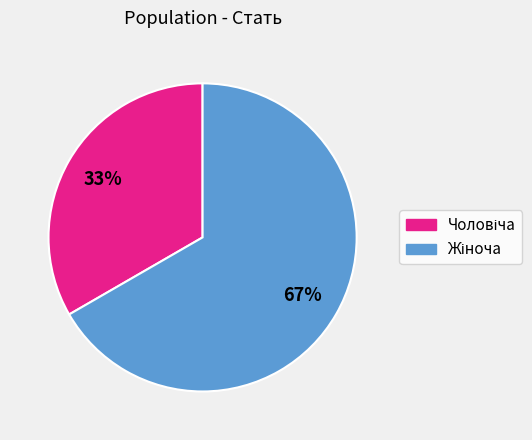

Is there any slice that represents more than half of the pie?

Yes